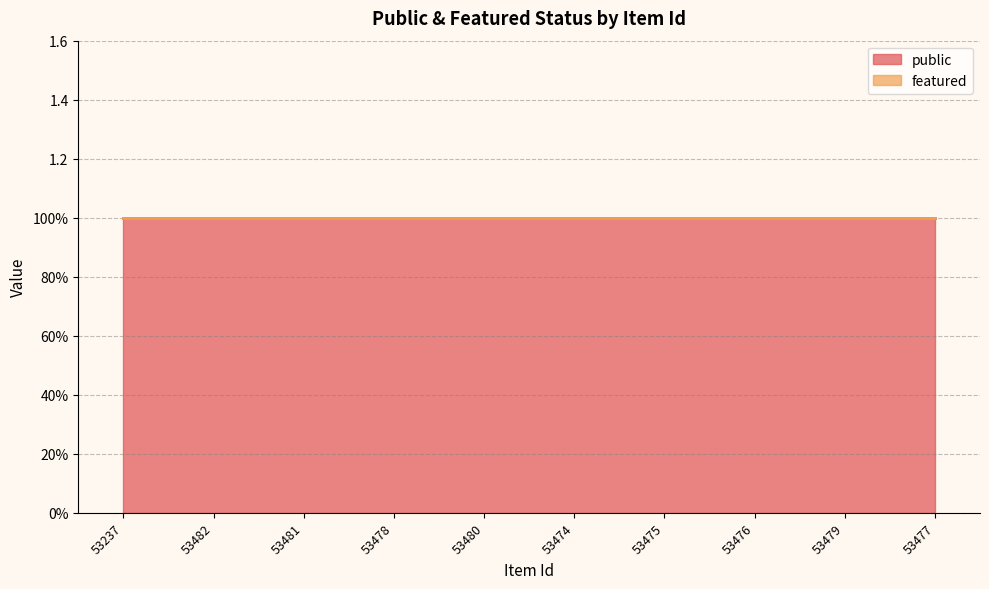

Which has a higher value, 53482 or 53480?

53482